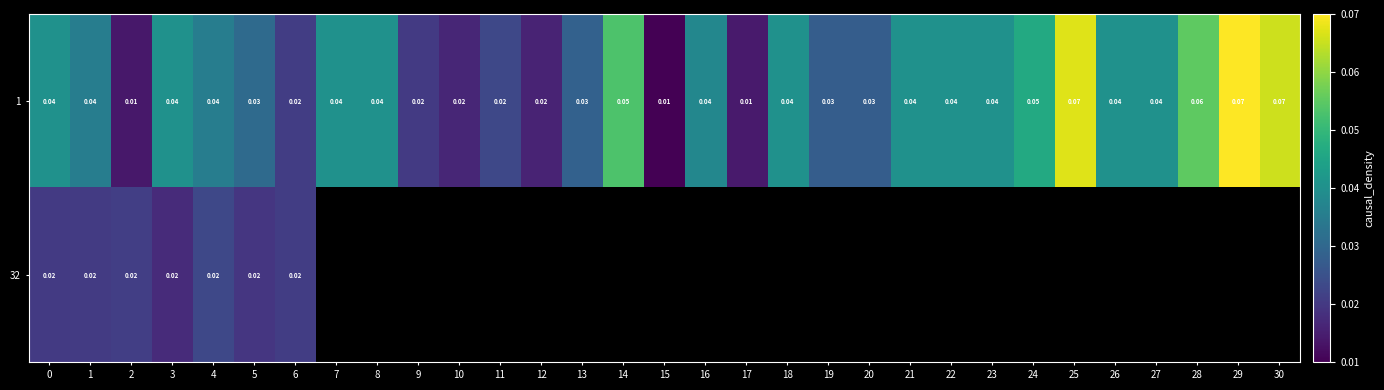

Count the number of data series in this chart.

2